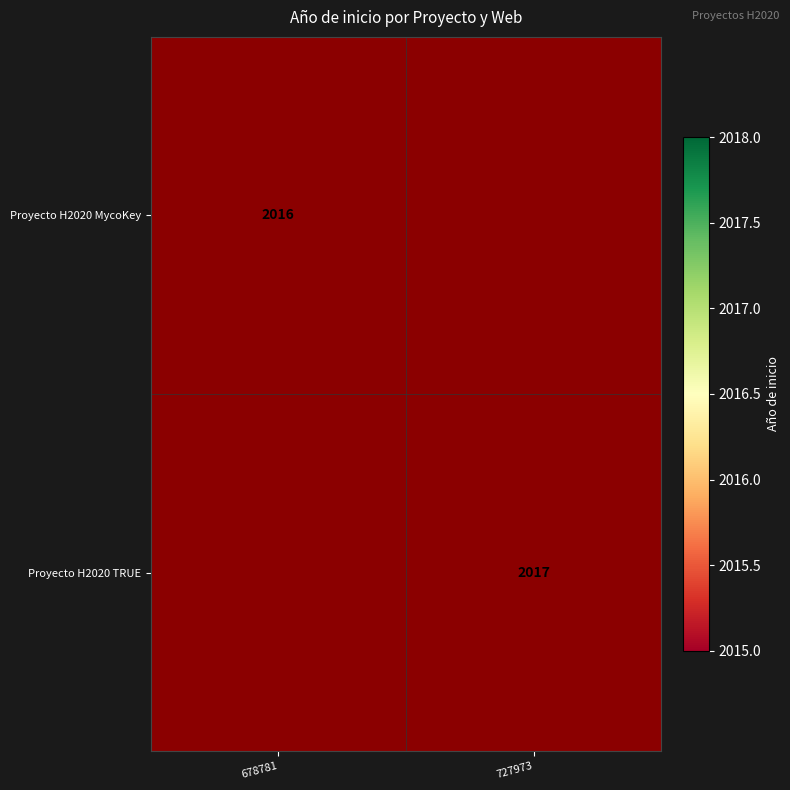

The Proyecto H2020 TRUE series shows 3223 at 727973. True or false?

False